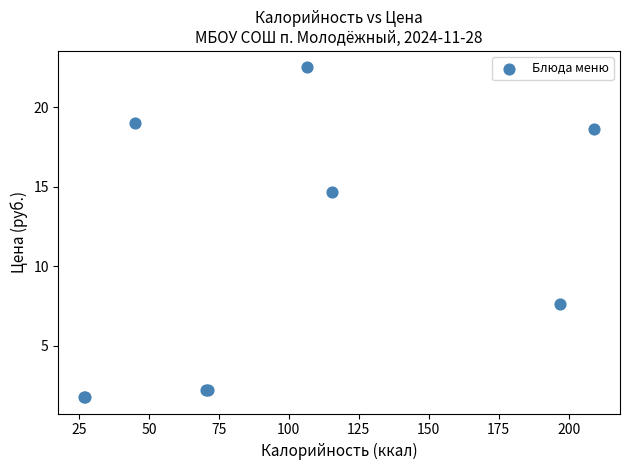

What Y value in the scatter plot is closest to 12?

14.7